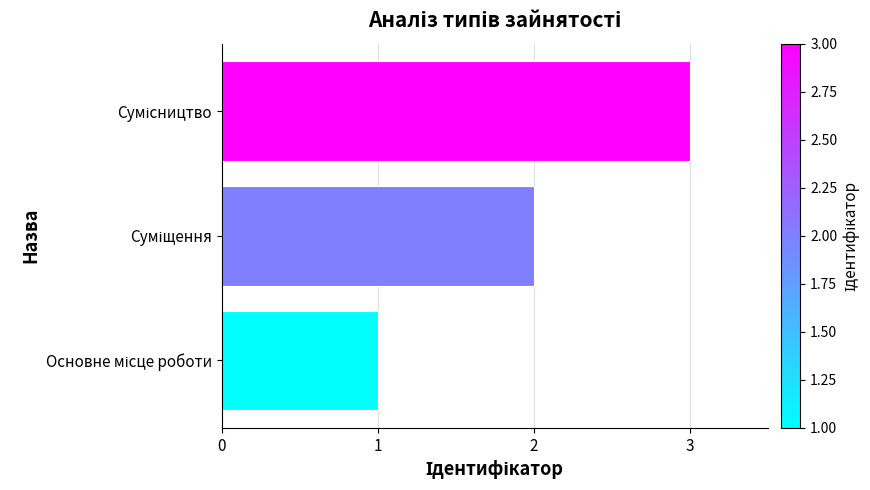

How many bars are there in total?

3